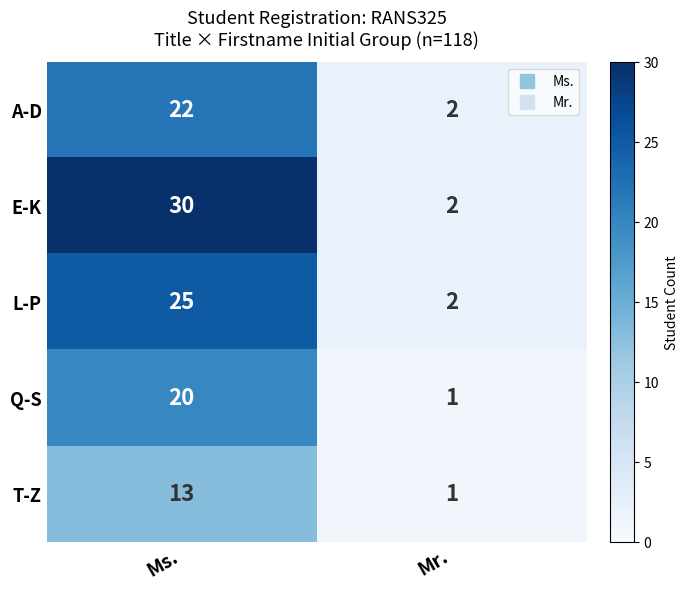

Count the number of data series in this chart.

5